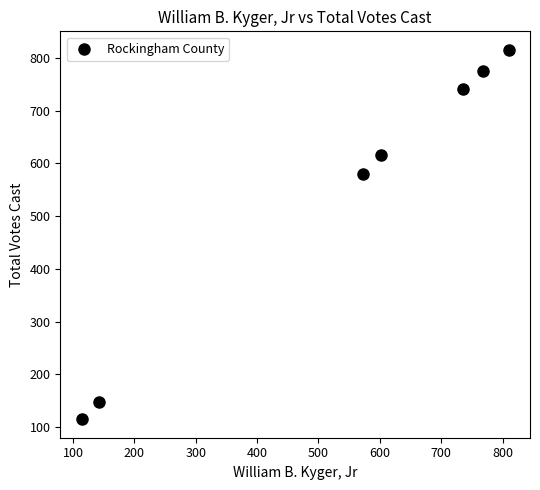

What is the average X value?

535